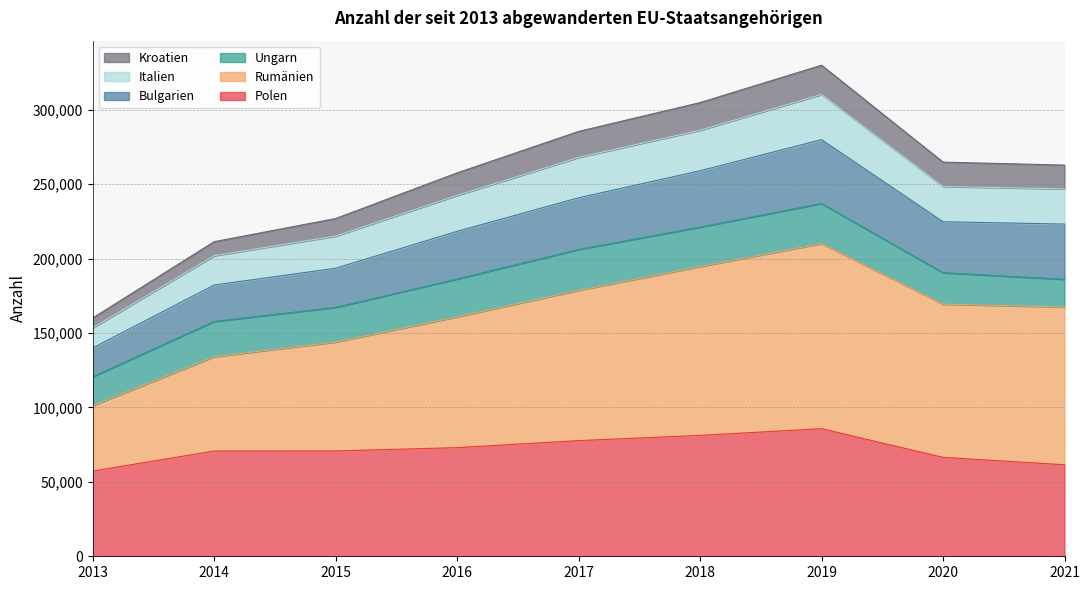

True or false: Kroatien and Italien cross at least once.

False